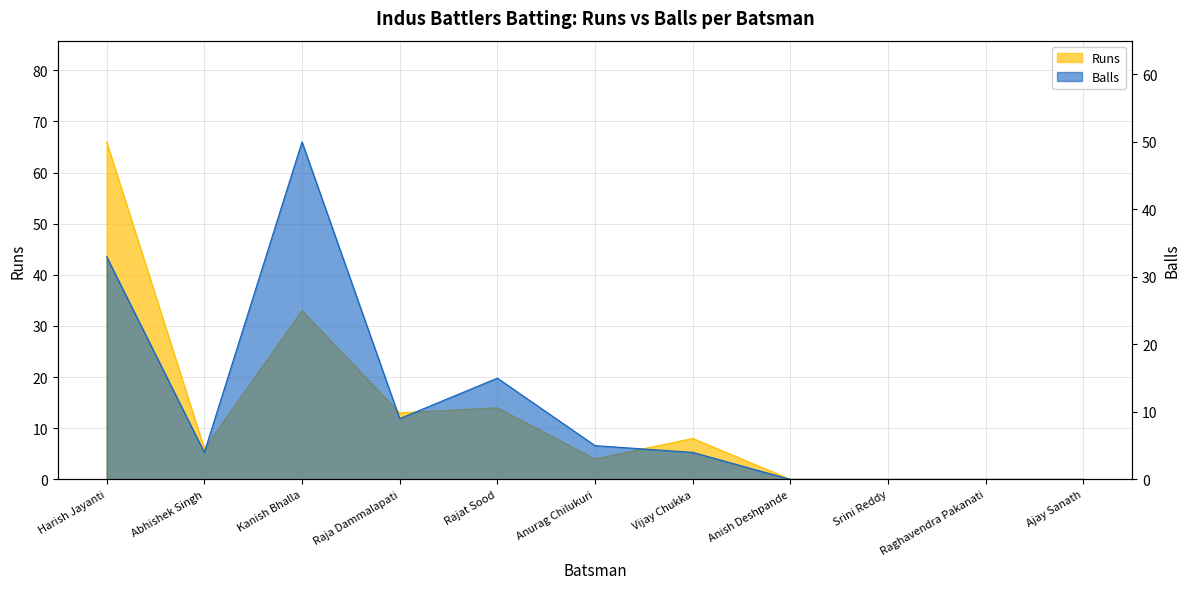

The value of Balls at Vijay Chukka is 4. True or false?

True